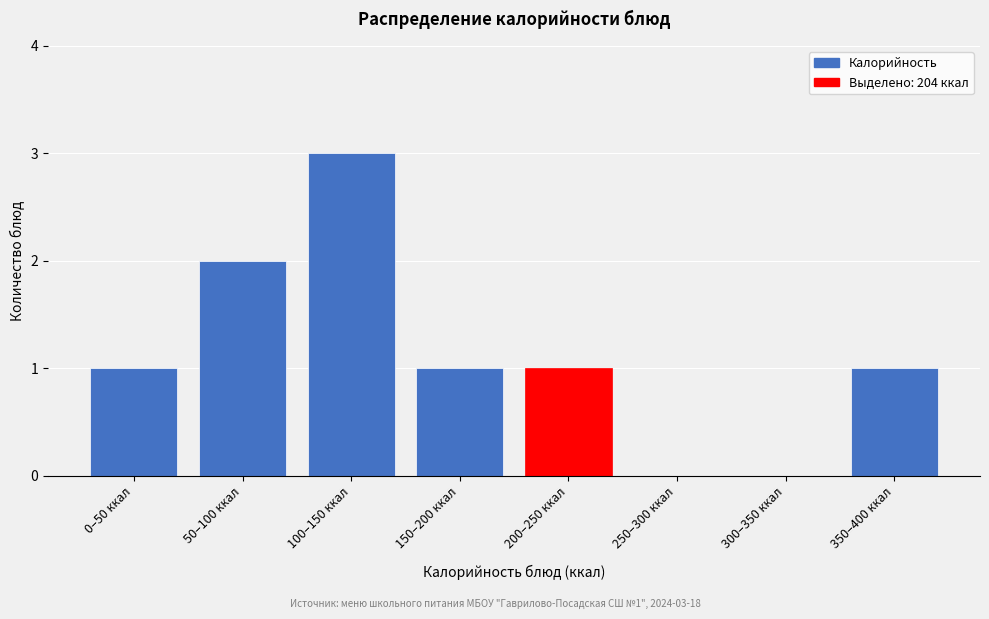

Reading right to left, what are all the values shown in this chart?

350–400 ккал=1	300–350 ккал=0	250–300 ккал=0	200–250 ккал=1	150–200 ккал=1	100–150 ккал=3	50–100 ккал=2	0–50 ккал=1